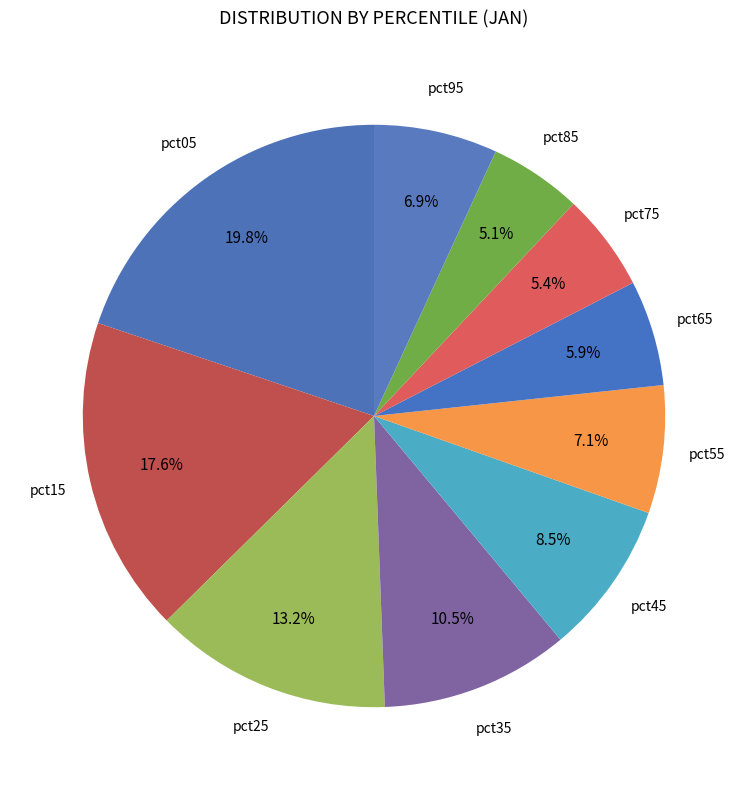

Count the number of slices in the pie.

10